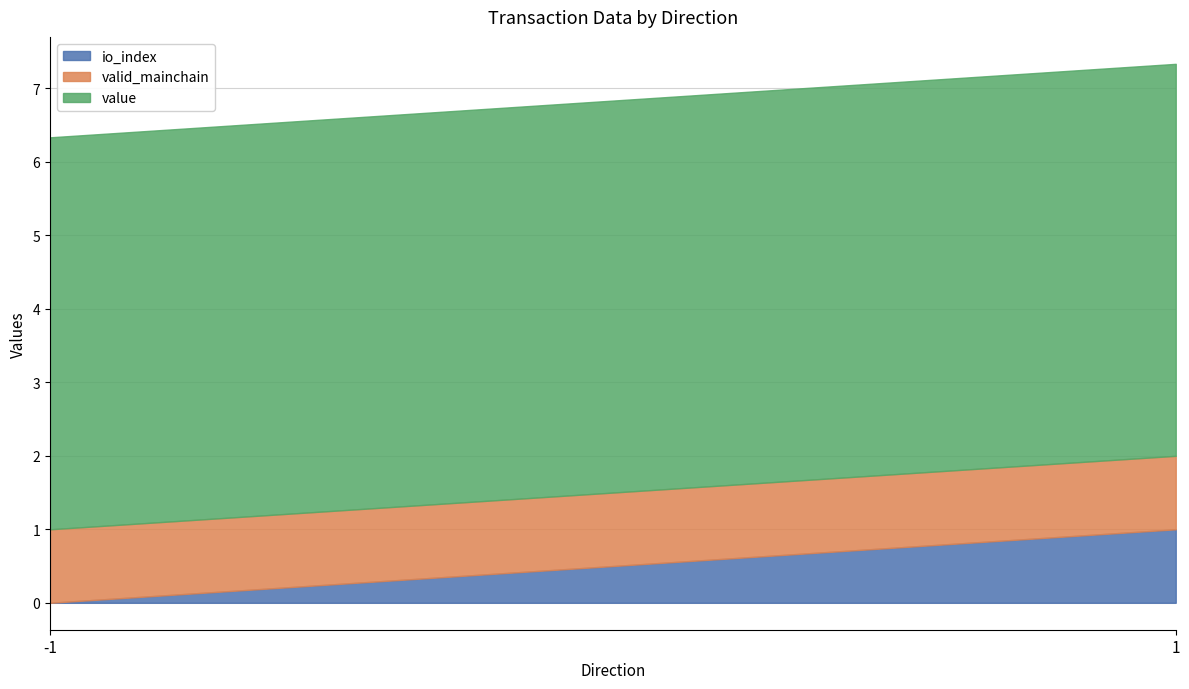

What is the sum of the io_index values at 1 and -1?

1.0